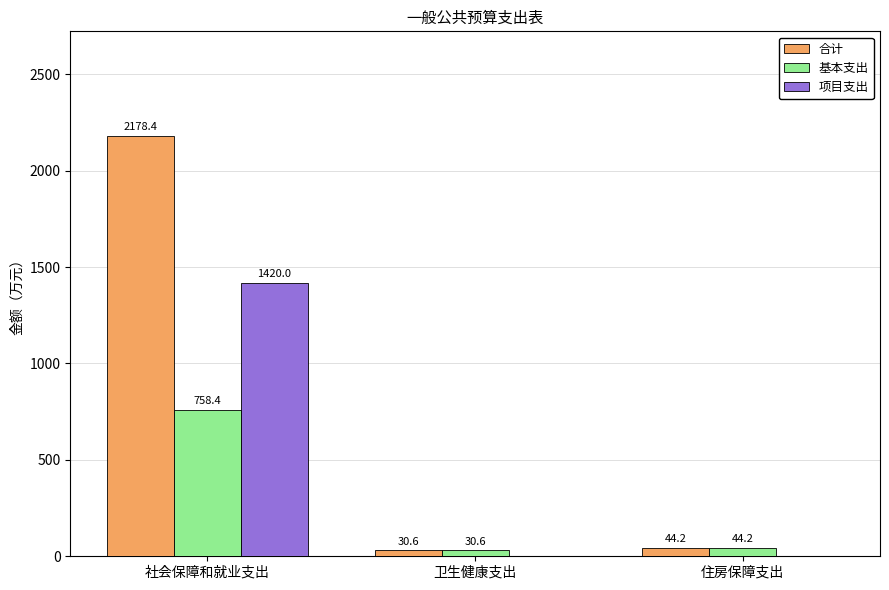

What are all the series names shown in the legend?

合计, 基本支出, 项目支出